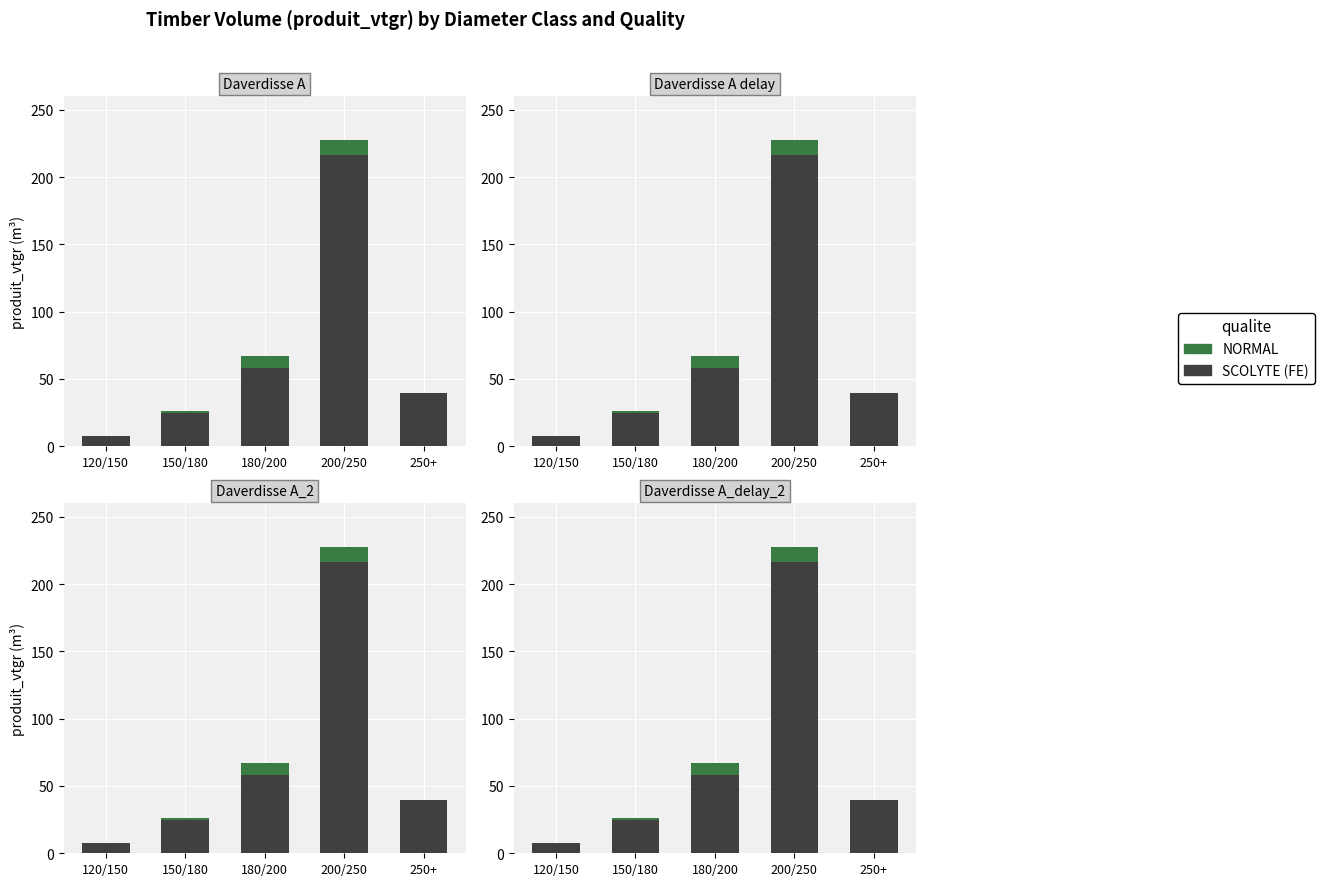

How many distinct data groups are displayed?

2